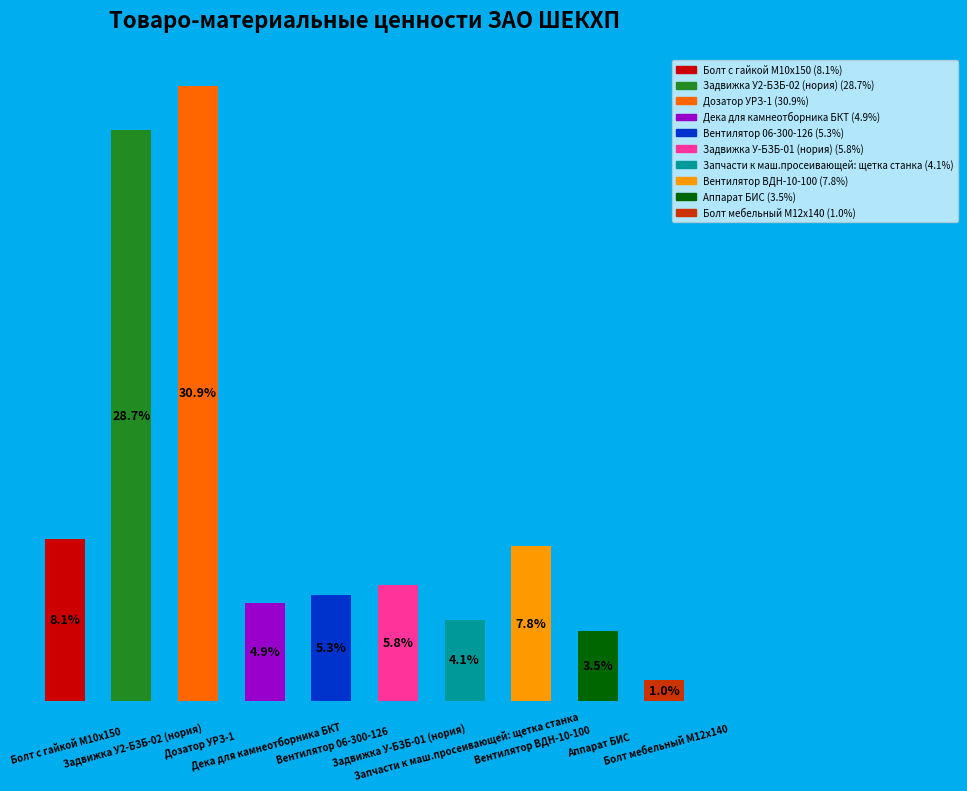

Are the bars horizontal?

No